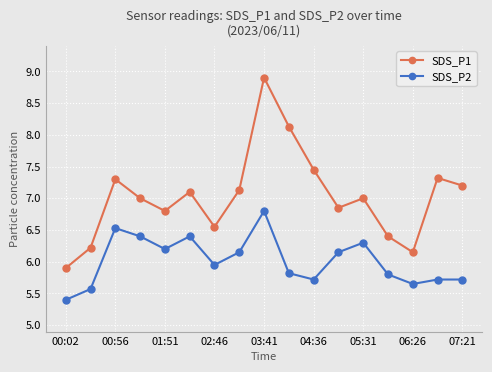

Which series has the largest range (max minus min)?

SDS_P1